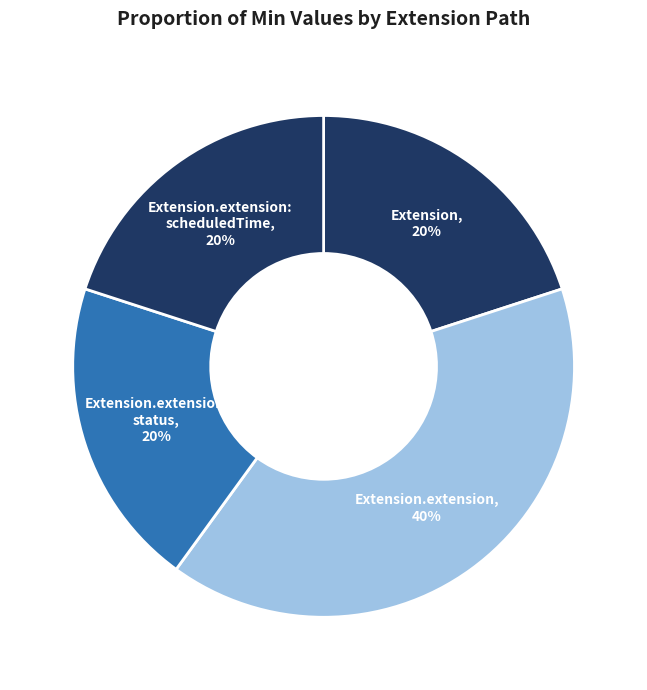

Count the number of slices in the pie.

4